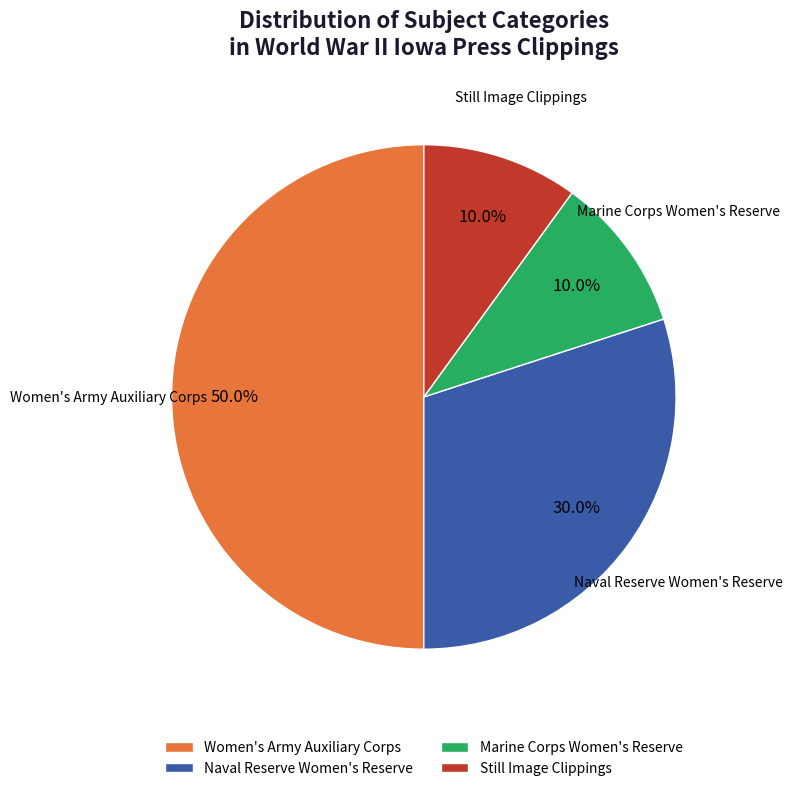

Is the sum of Marine Corps Women's Reserve and Naval Reserve Women's Reserve greater than half?

No